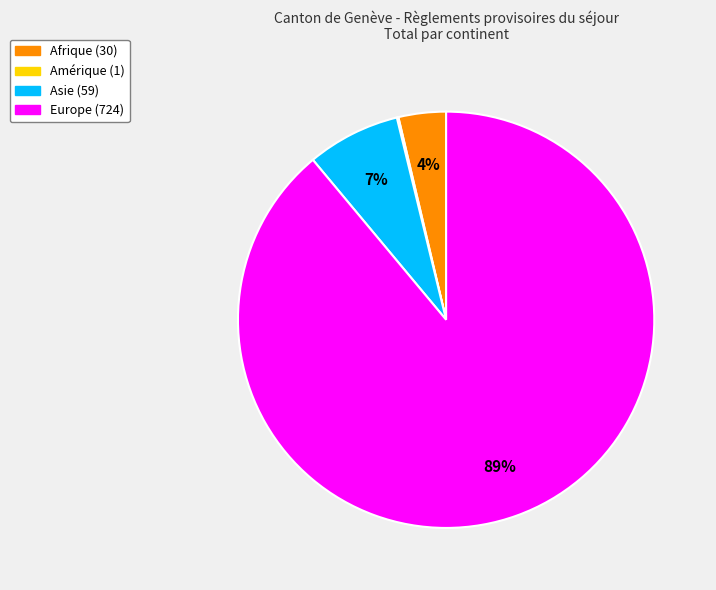

To the nearest percent, what is the difference between the largest and smallest slice percentages?

89%